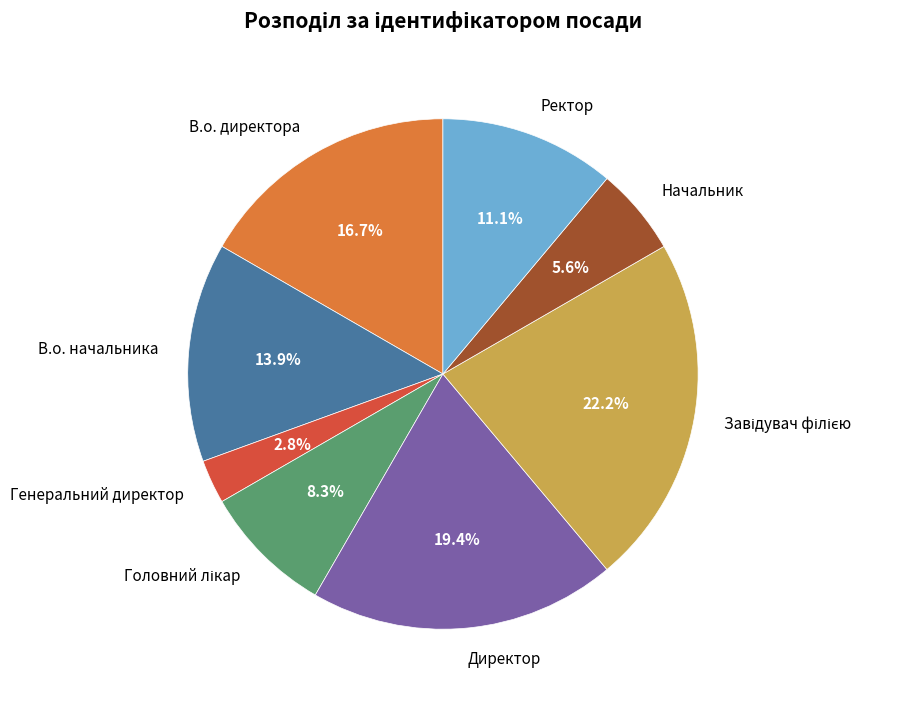

Which has a higher value, В.о. начальника or В.о. директора?

В.о. директора